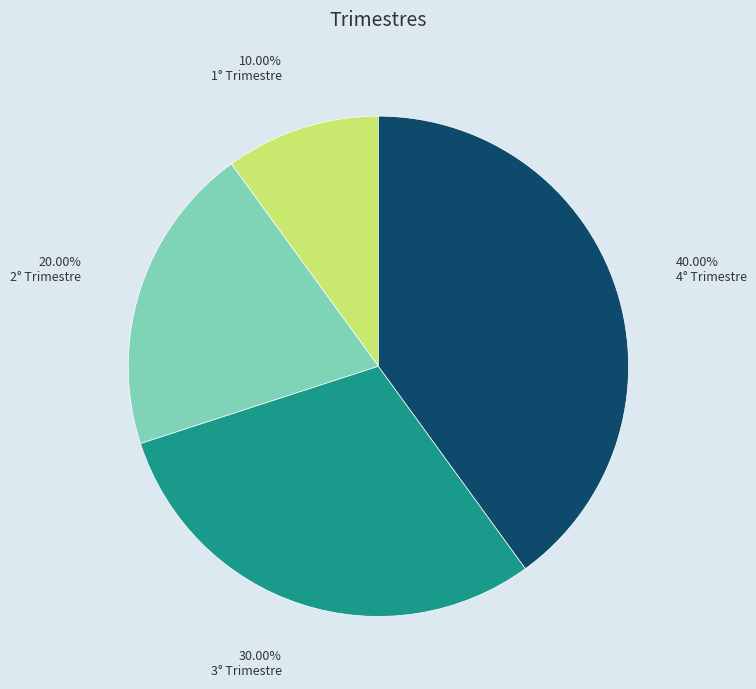

To the nearest percent, what is the combined percentage of 1° Trimestre and 4° Trimestre?

50%